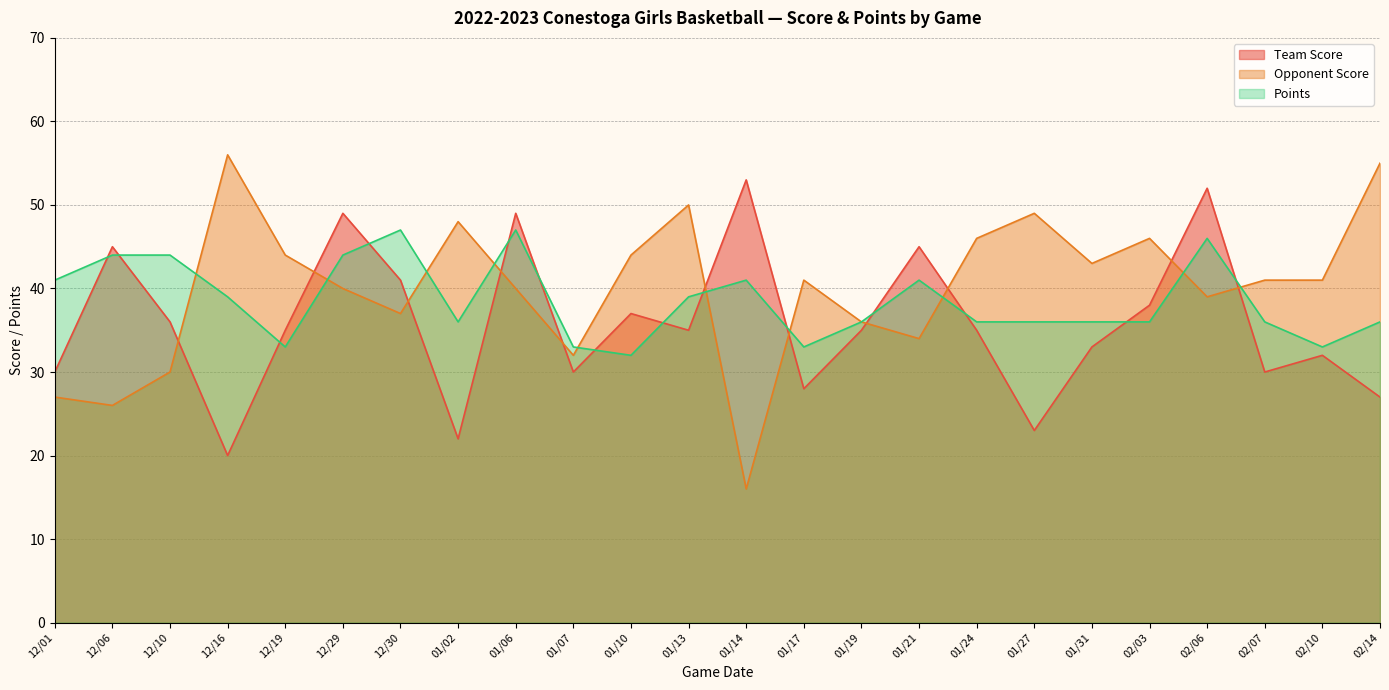

Count the Points values in the range 36 to 44.

16